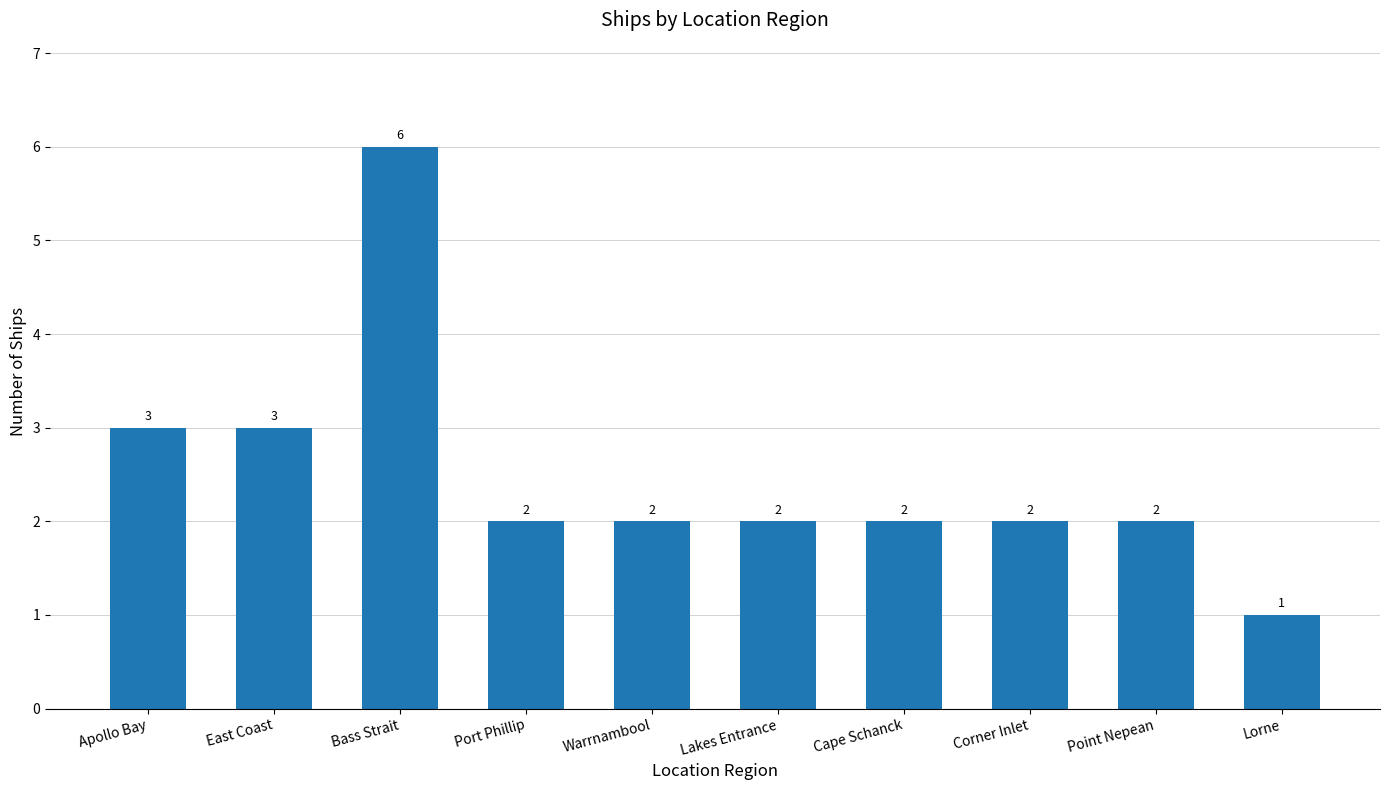

At which category does the chart reach its minimum across all series?

Lorne